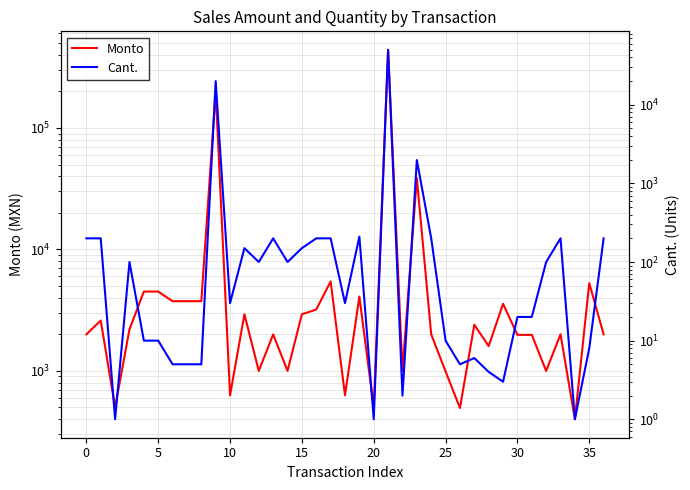

At which category is the sum across all series the highest?

21